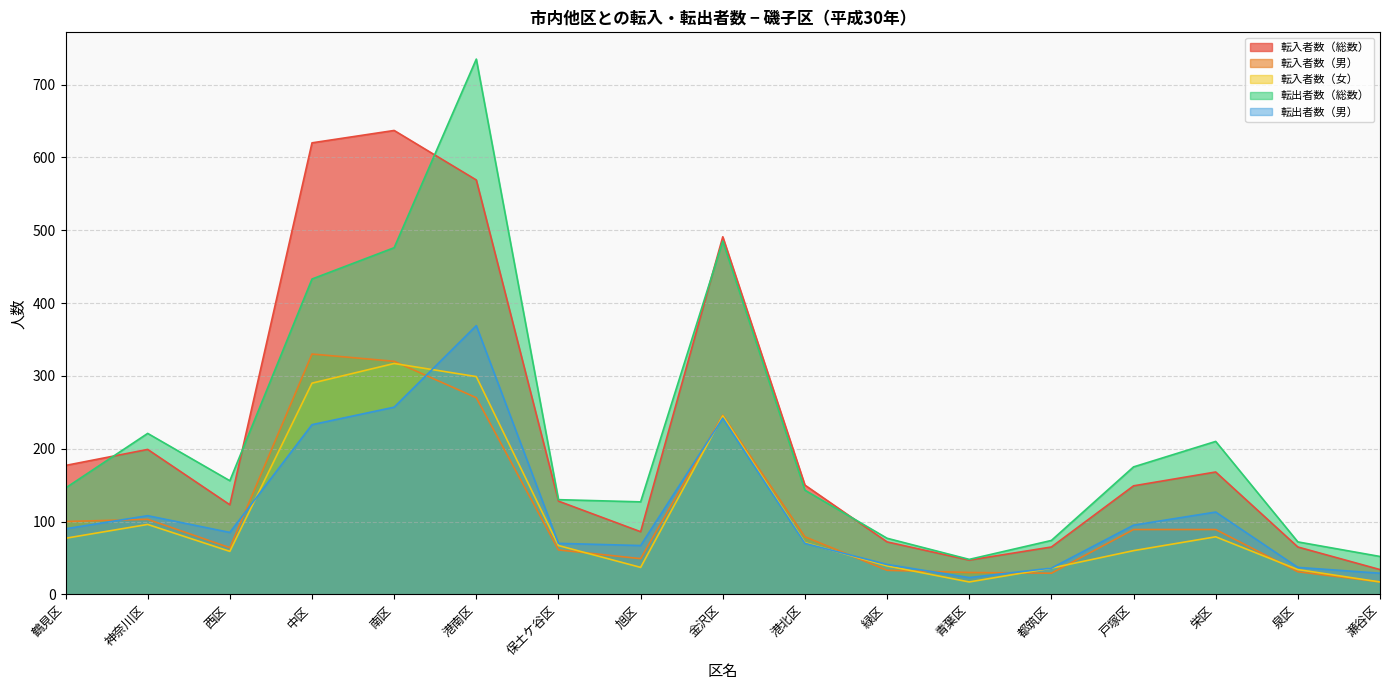

True or false: 転入者数（男） has a value of 20 at 緑区.

False